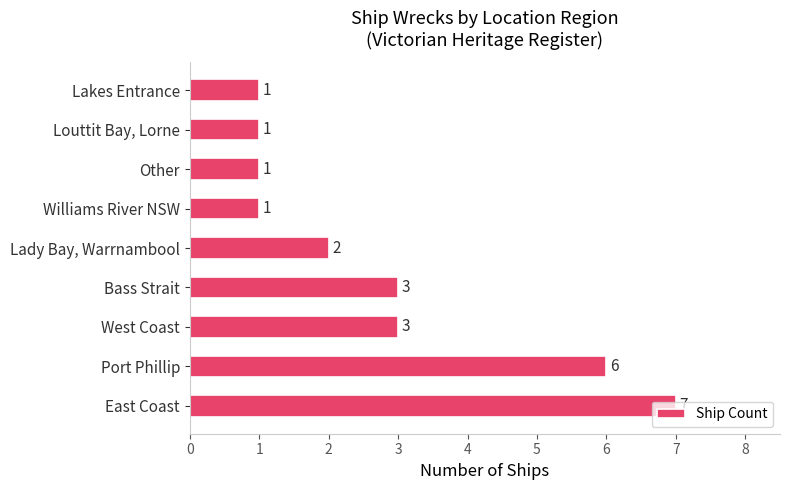

What is the greatest value displayed?

7